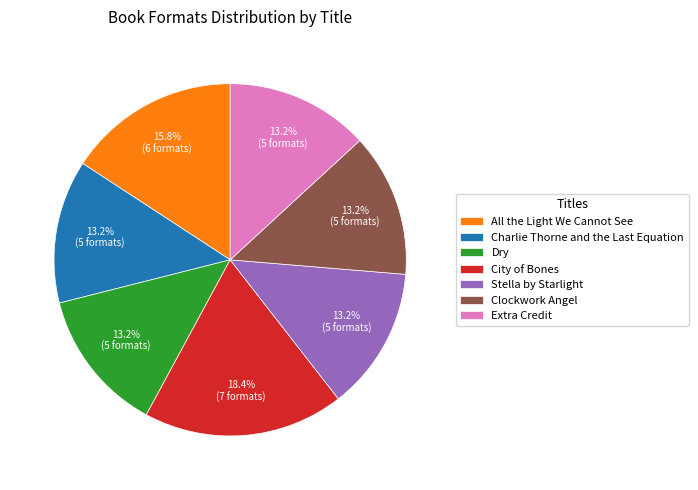

To the nearest percent, what is the combined percentage of Stella by Starlight and Dry?

26%